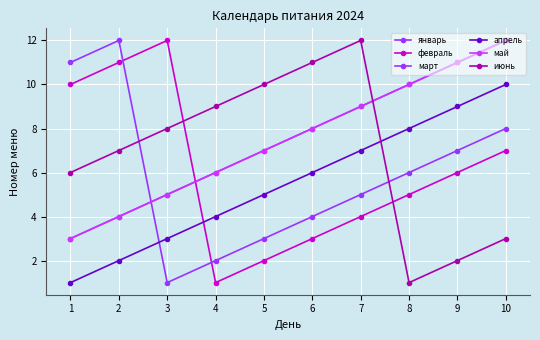

After their last crossing, which series has the higher values: июнь or январь?

январь